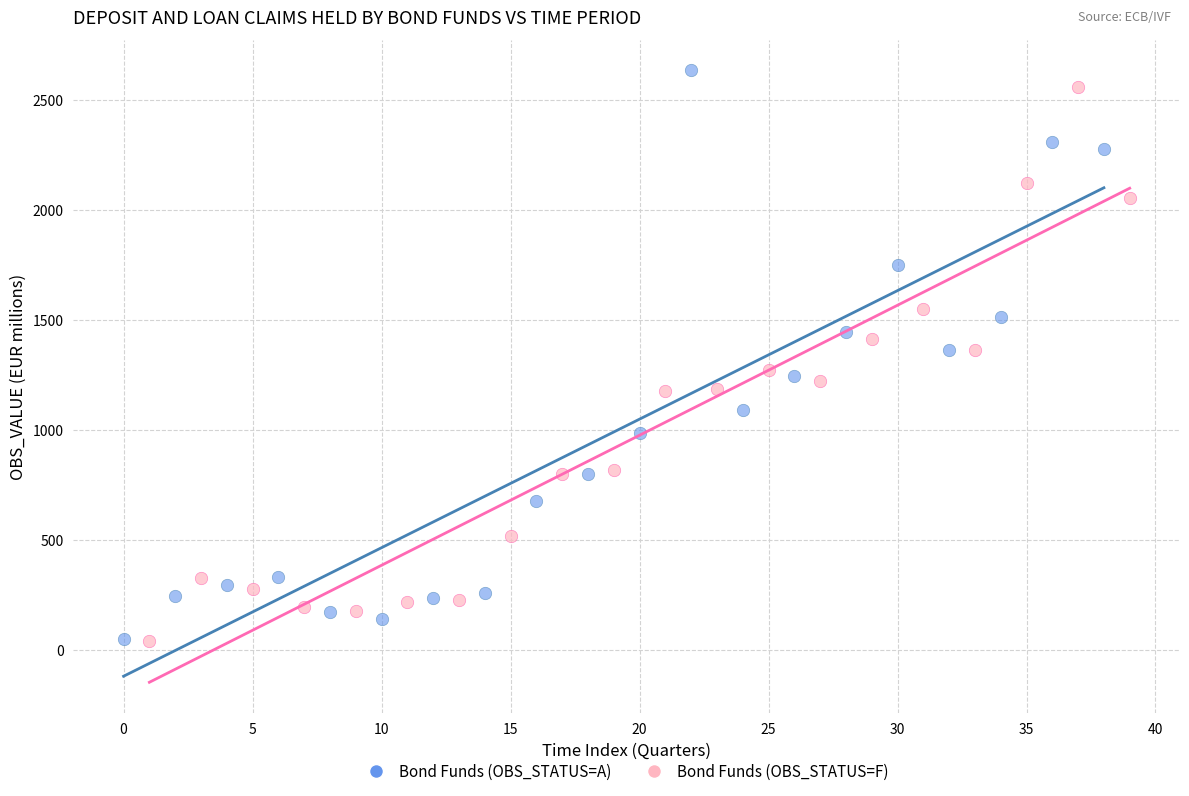

What are all the series names shown in the legend?

Bond Funds (OBS_STATUS=A), Bond Funds (OBS_STATUS=F)